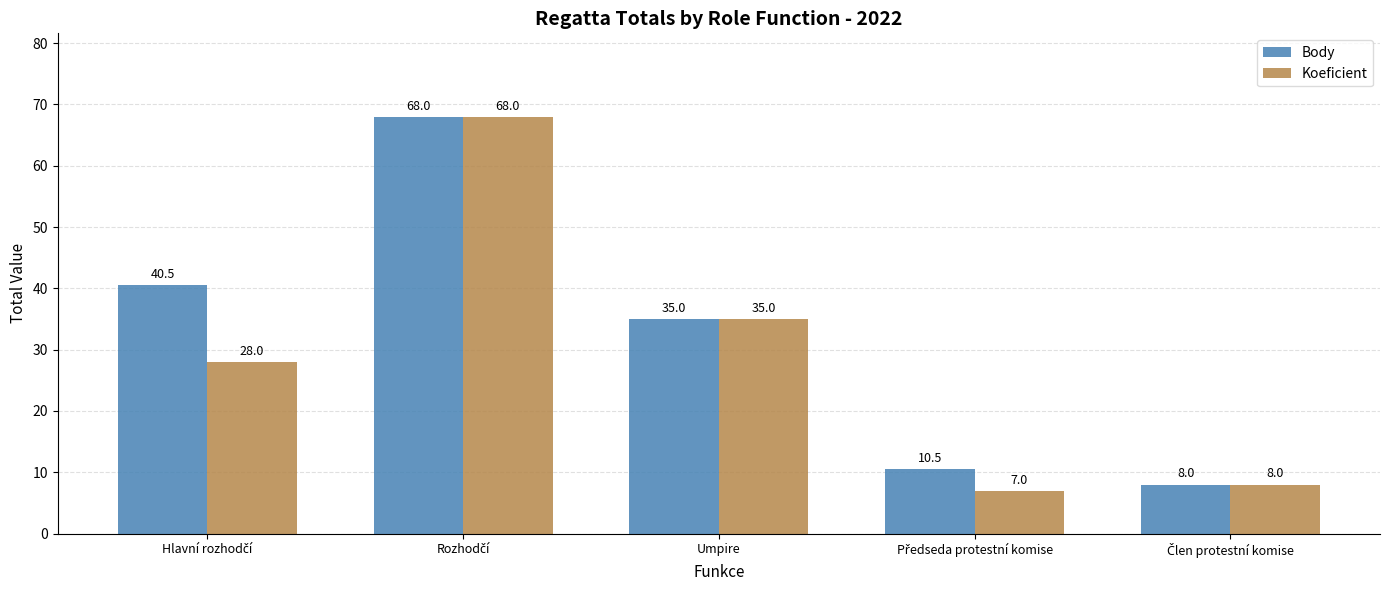

How many groups of bars are there?

5